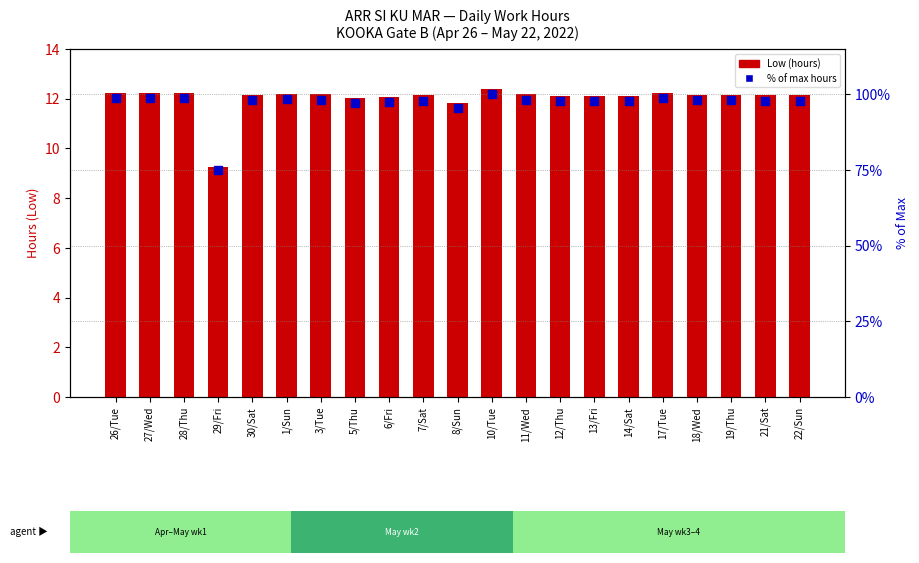

At how many categories does at least one series exceed 40?

21